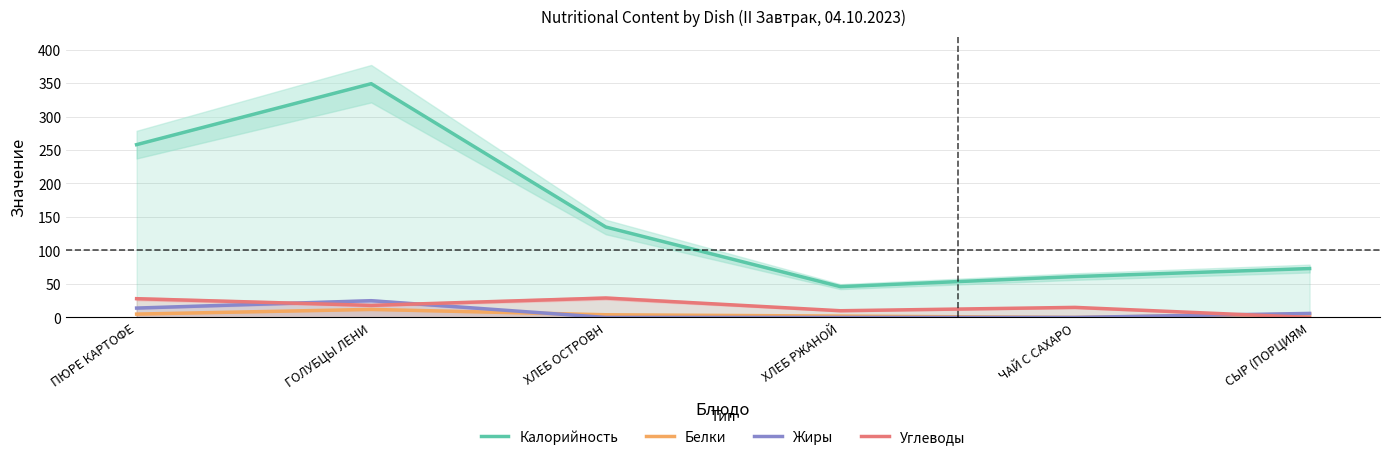

What is the sum of all Белки values?

28